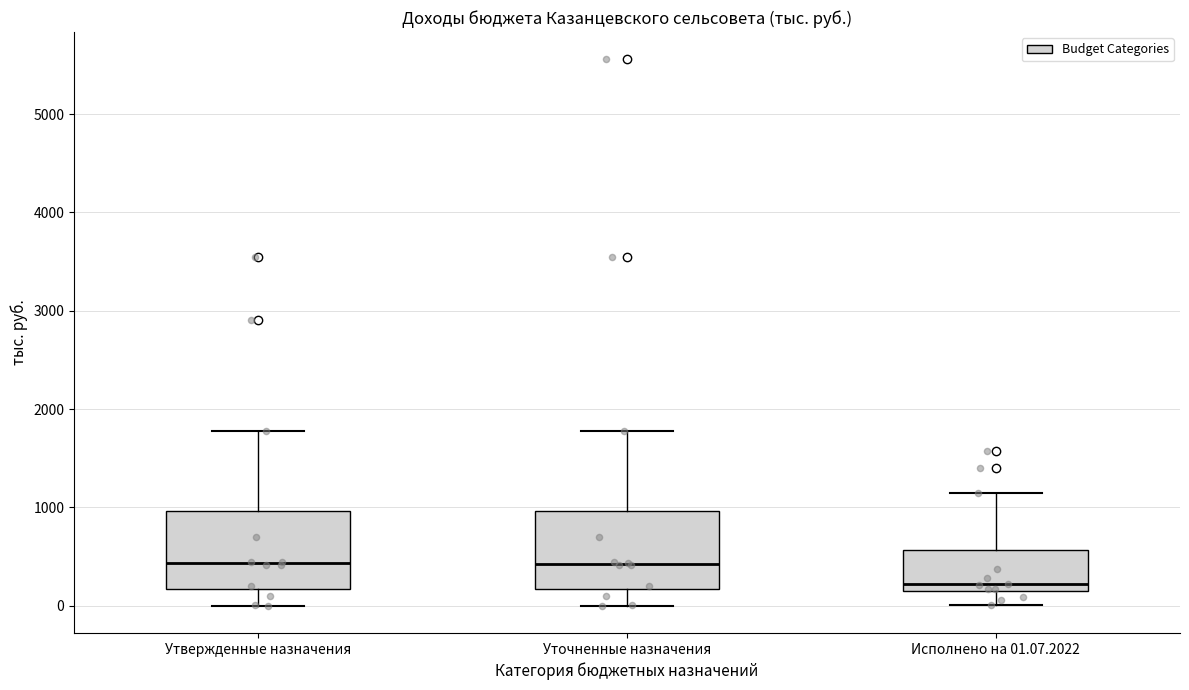

Where is the lower edge of the box for Уточненные назначения on the y-axis? The values are not printed on the chart, so give them approximately, as read against the axis.

200